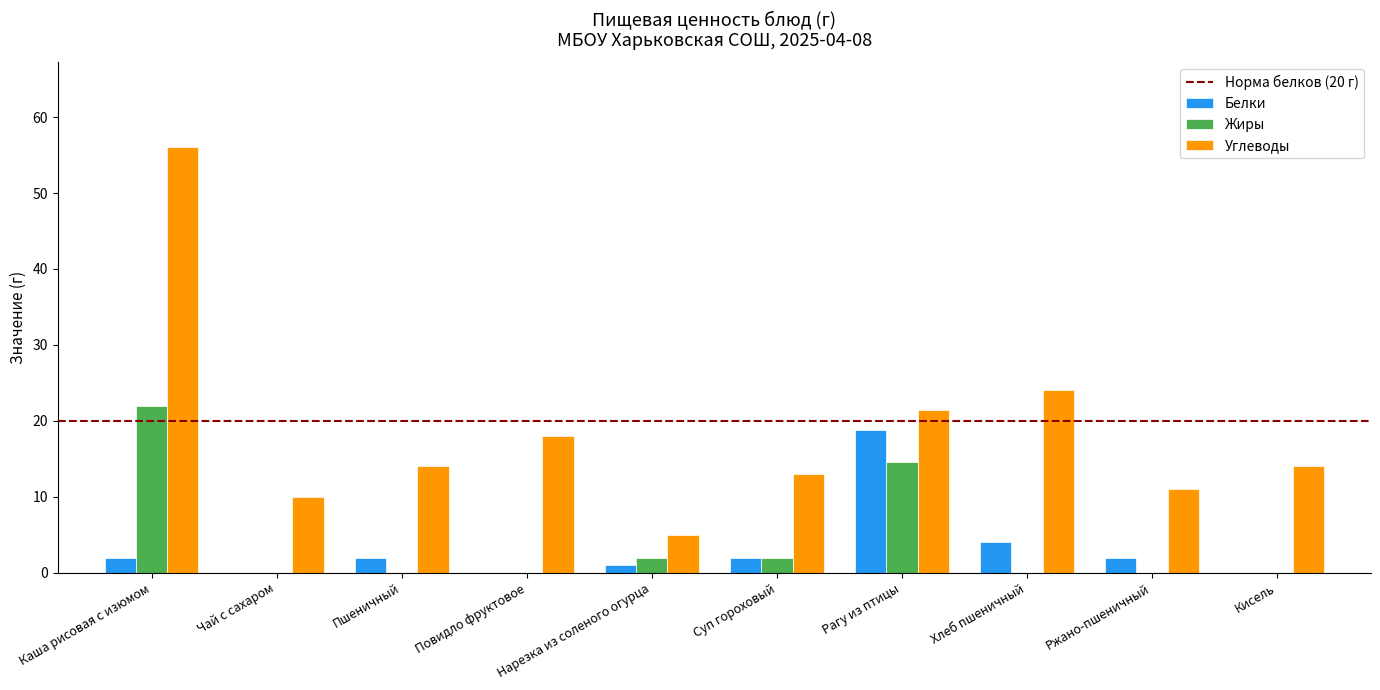

Reading left to right, what are all the values shown in this chart?

Белки: 2.0	0.0	2.0	0.0	1.0	2.0	18.8	4.0	2.0	0.0
Жиры: 22.0	0.0	0.0	0.0	2.0	2.0	14.6	0.0	0.0	0.0
Углеводы: 56.0	10.0	14.0	18.0	5.0	13.0	21.4	24.0	11.0	14.0